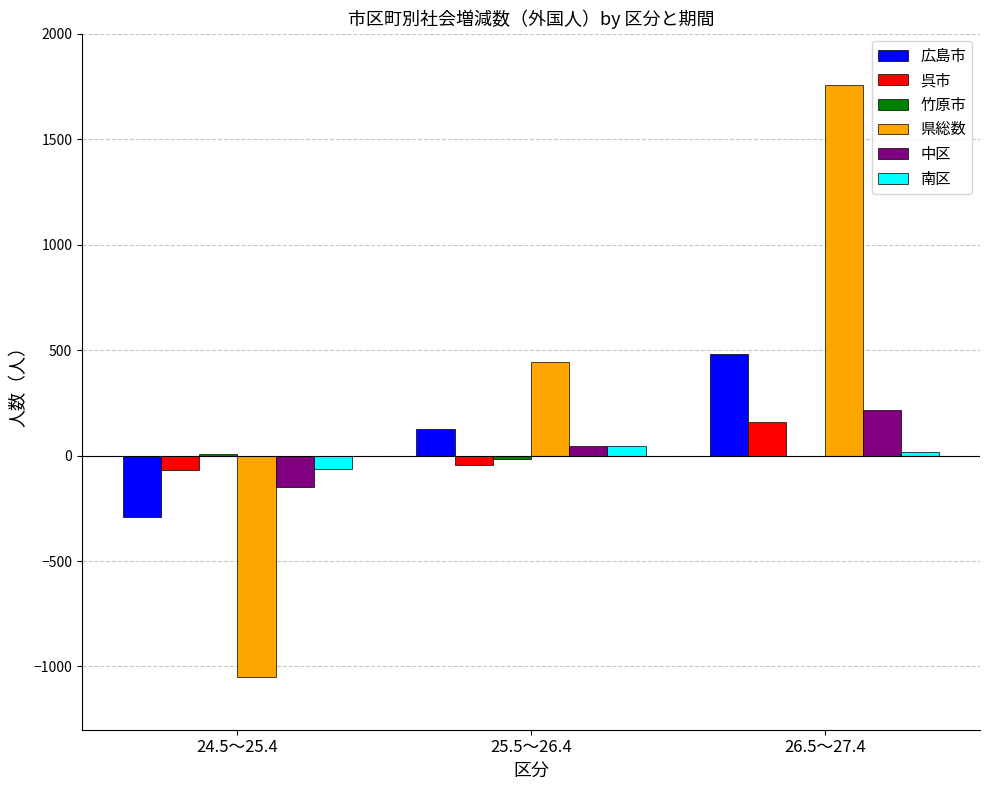

Which series has the widest spread of values?

県総数